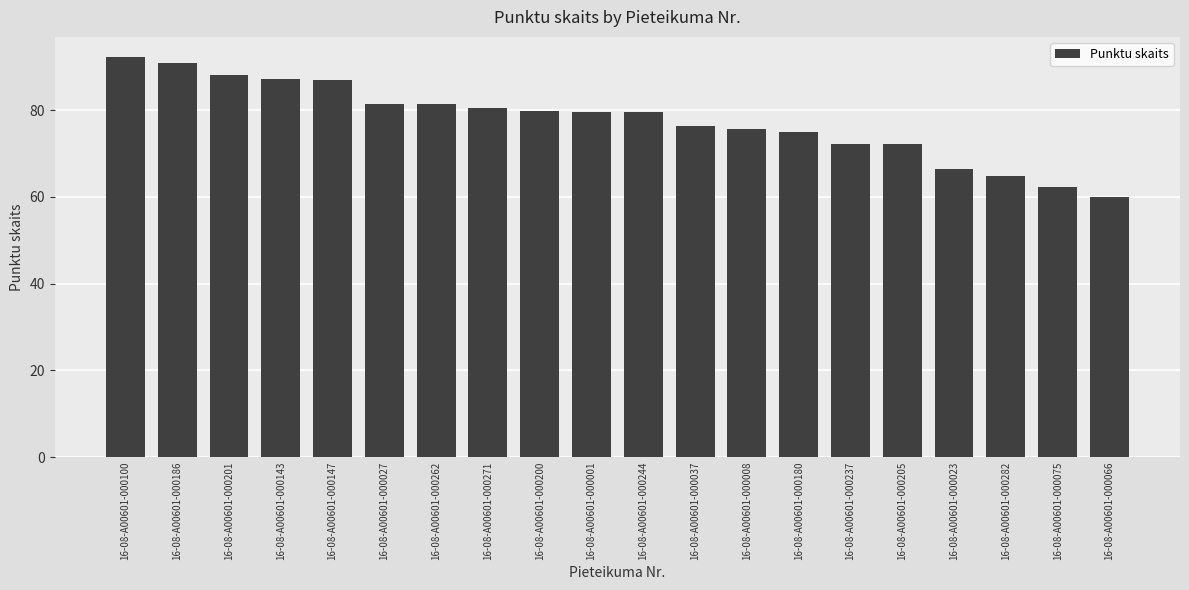

What position from the right is 16-08-A00601-000244?

10